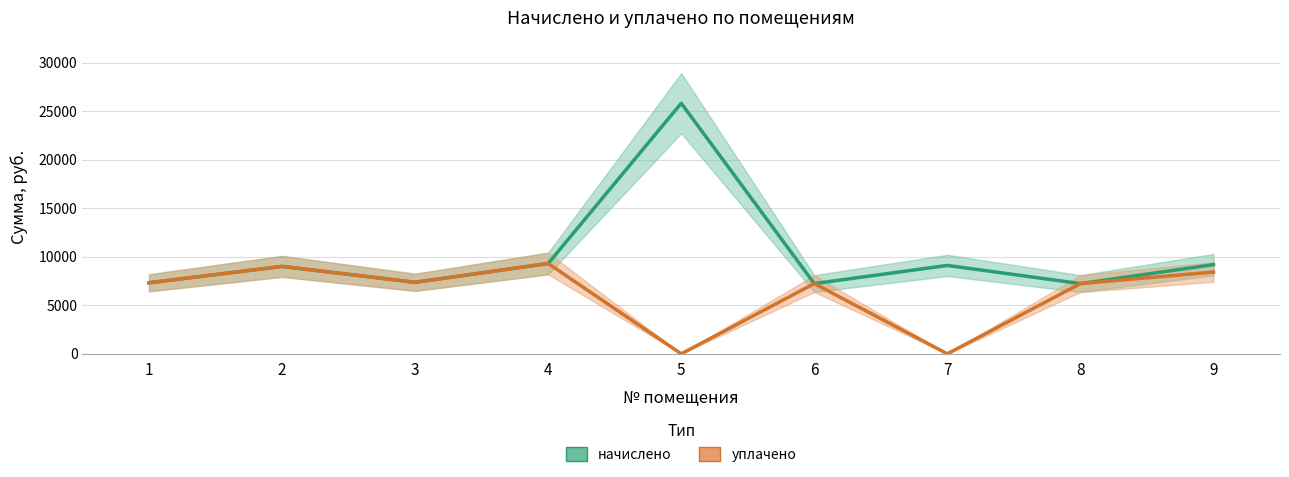

Count the number of data series in this chart.

2